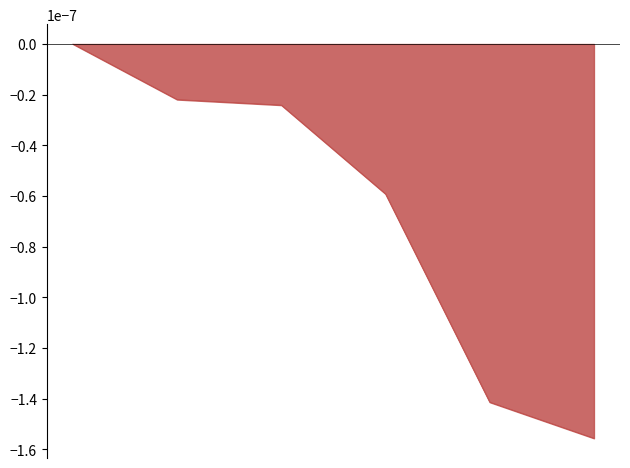

True or false: there are more than 2 points higher than both neighbors.

False